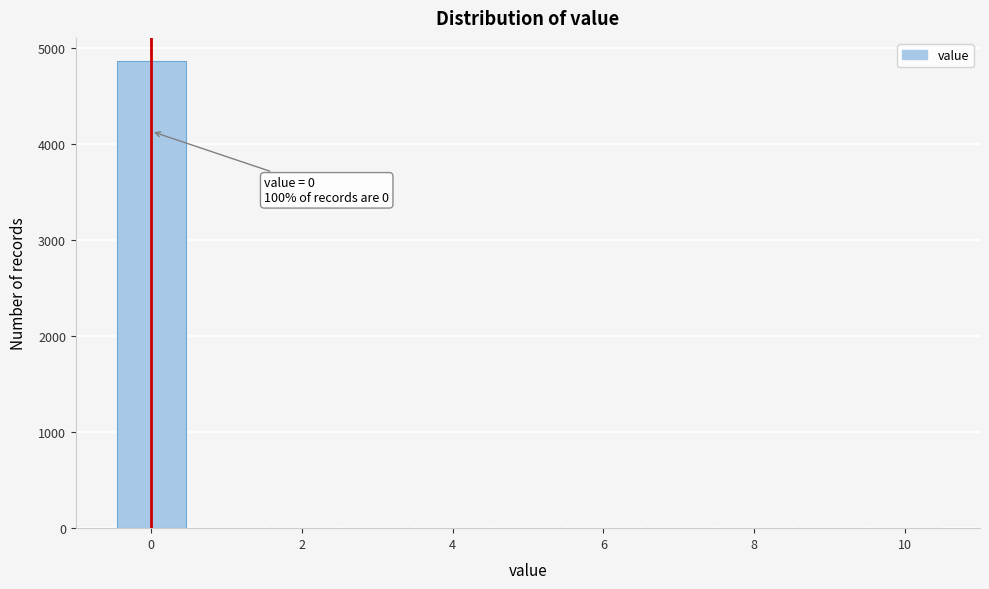

Over which range of the x-axis is the bar tallest?

-0.5 to 0.5